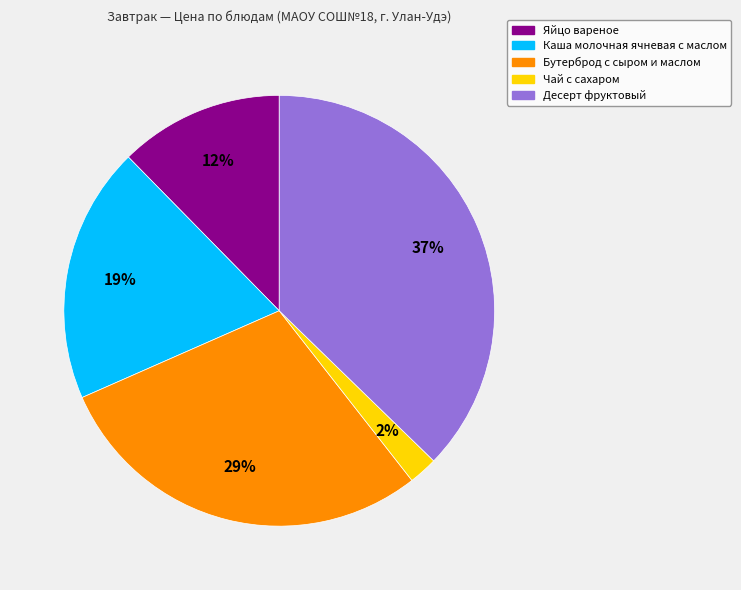

Is there a majority slice in this chart?

No